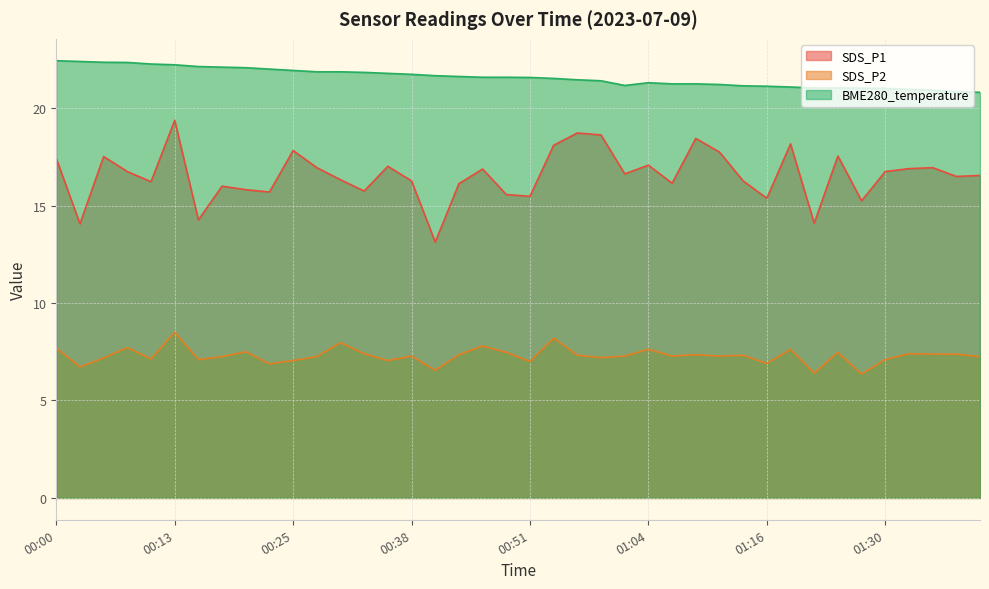

True or false: SDS_P1 and SDS_P2 intersect in this chart.

False